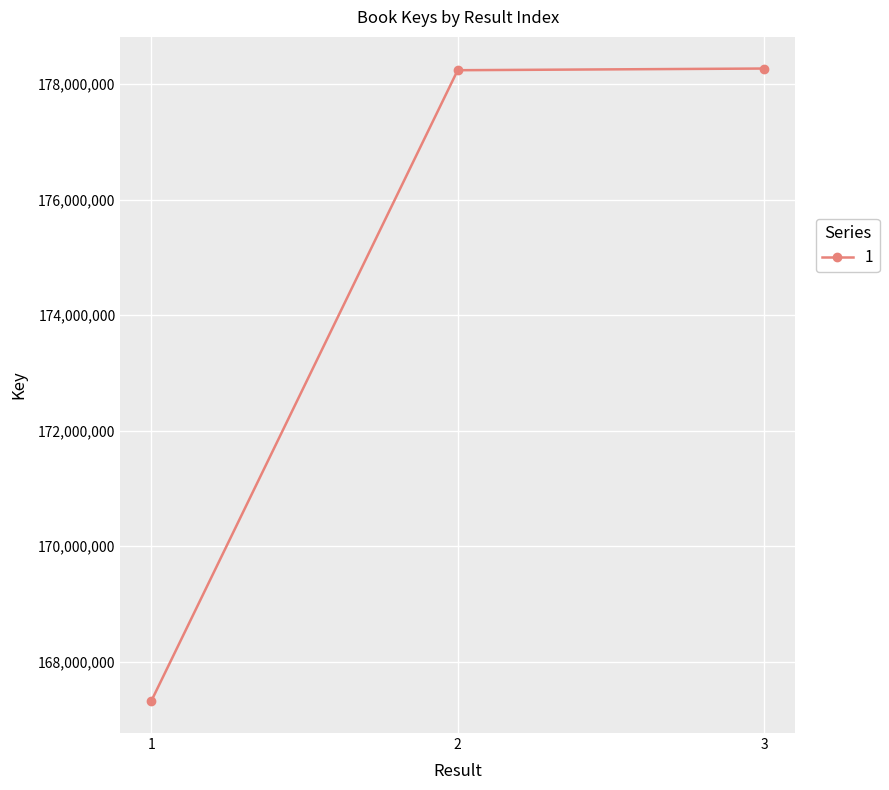

Does the chart have visible grid lines?

Yes